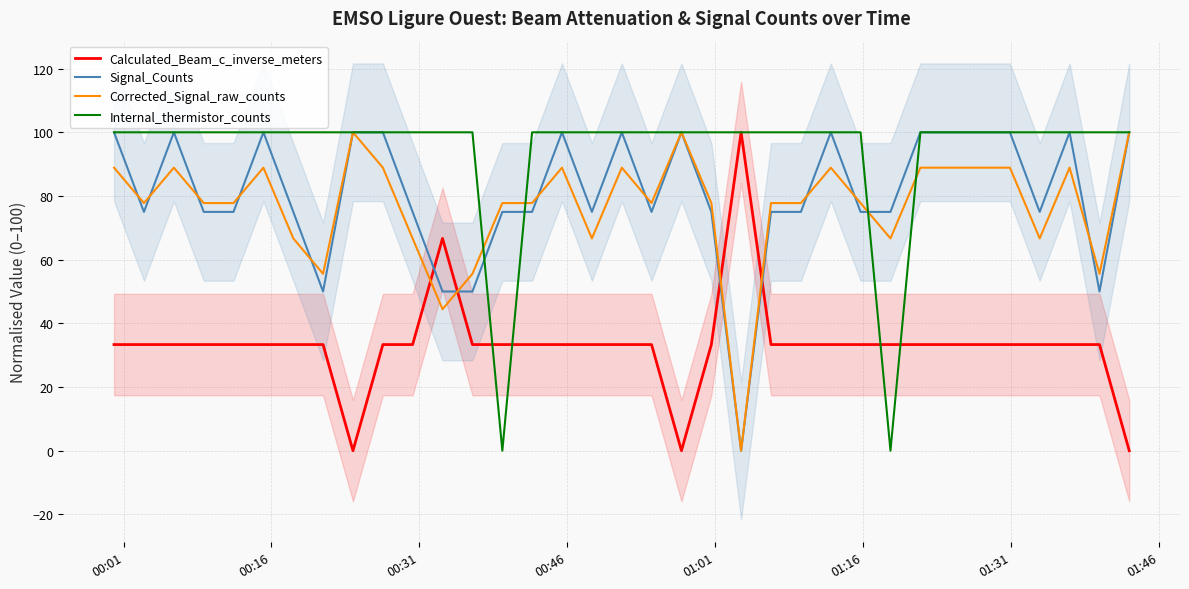

How many times do Calculated_Beam_c_inverse_meters and Corrected_Signal_raw_counts cross each other?

4